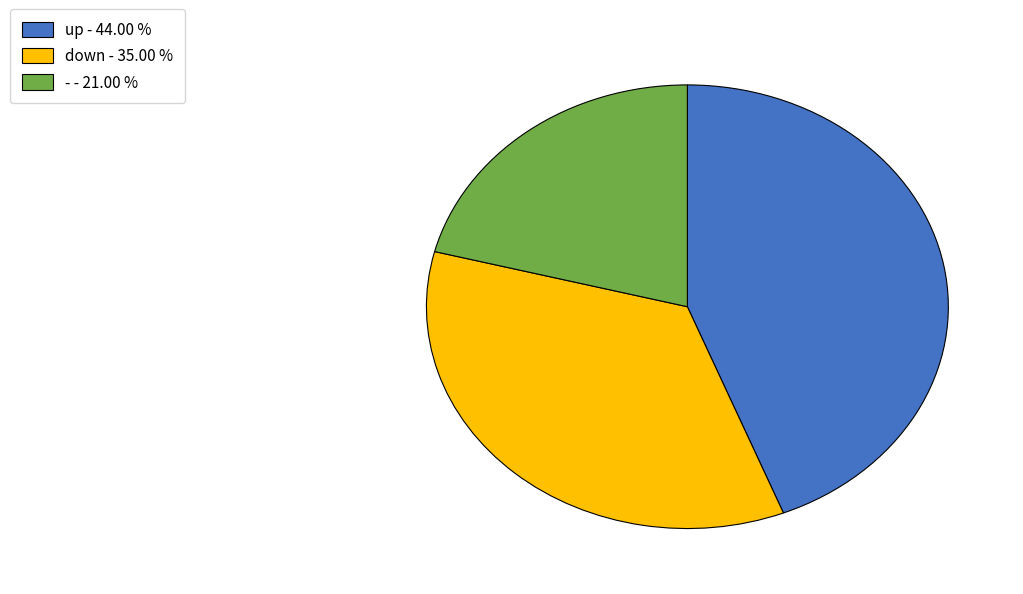

Which has a higher value, down - 35.00 % or - - 21.00 %?

down - 35.00 %